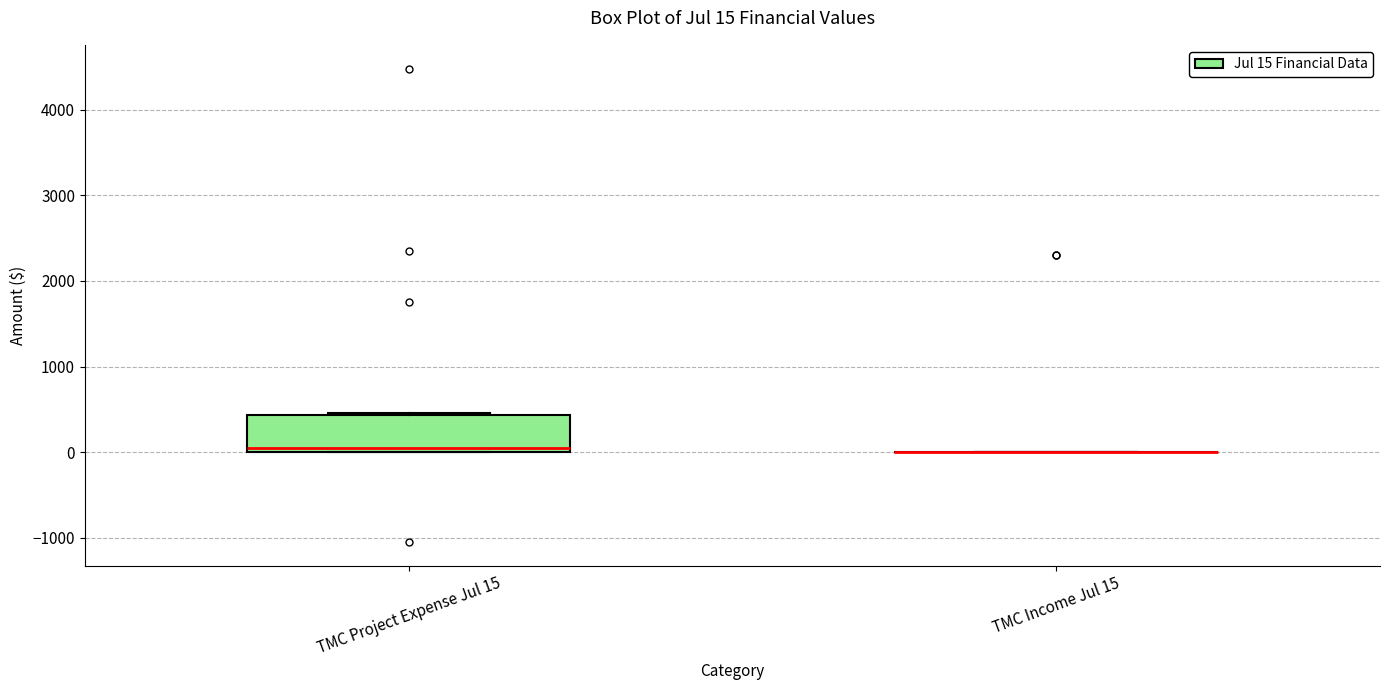

Comparing the boxes themselves (not the whiskers), which one is the tallest?

TMC Project Expense Jul 15